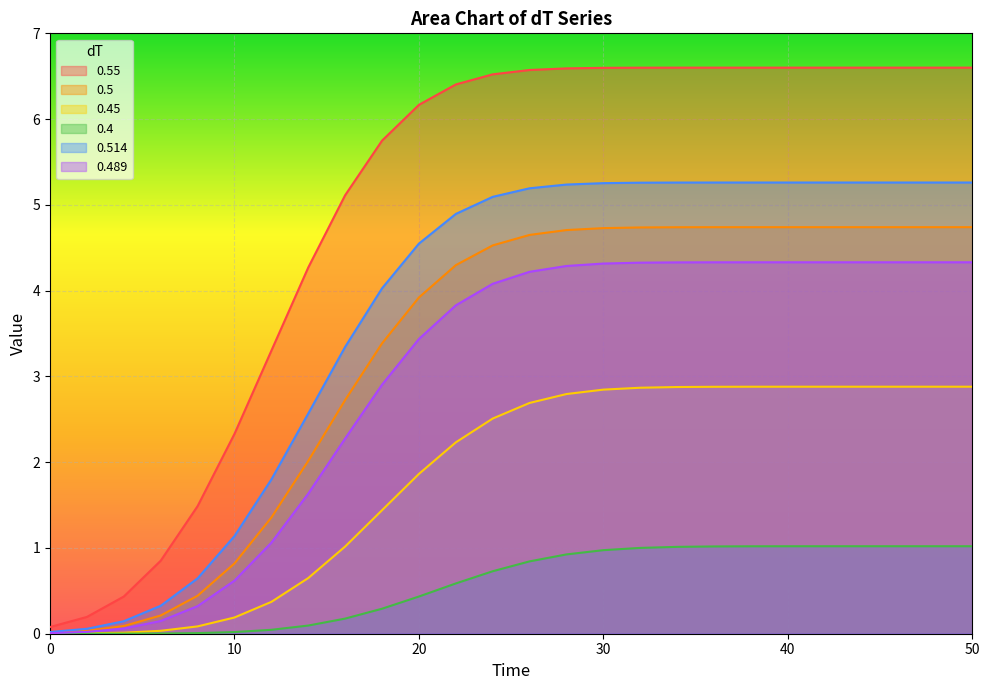

What is the value of the 0.489 point at the 23rd from the left?

4.3